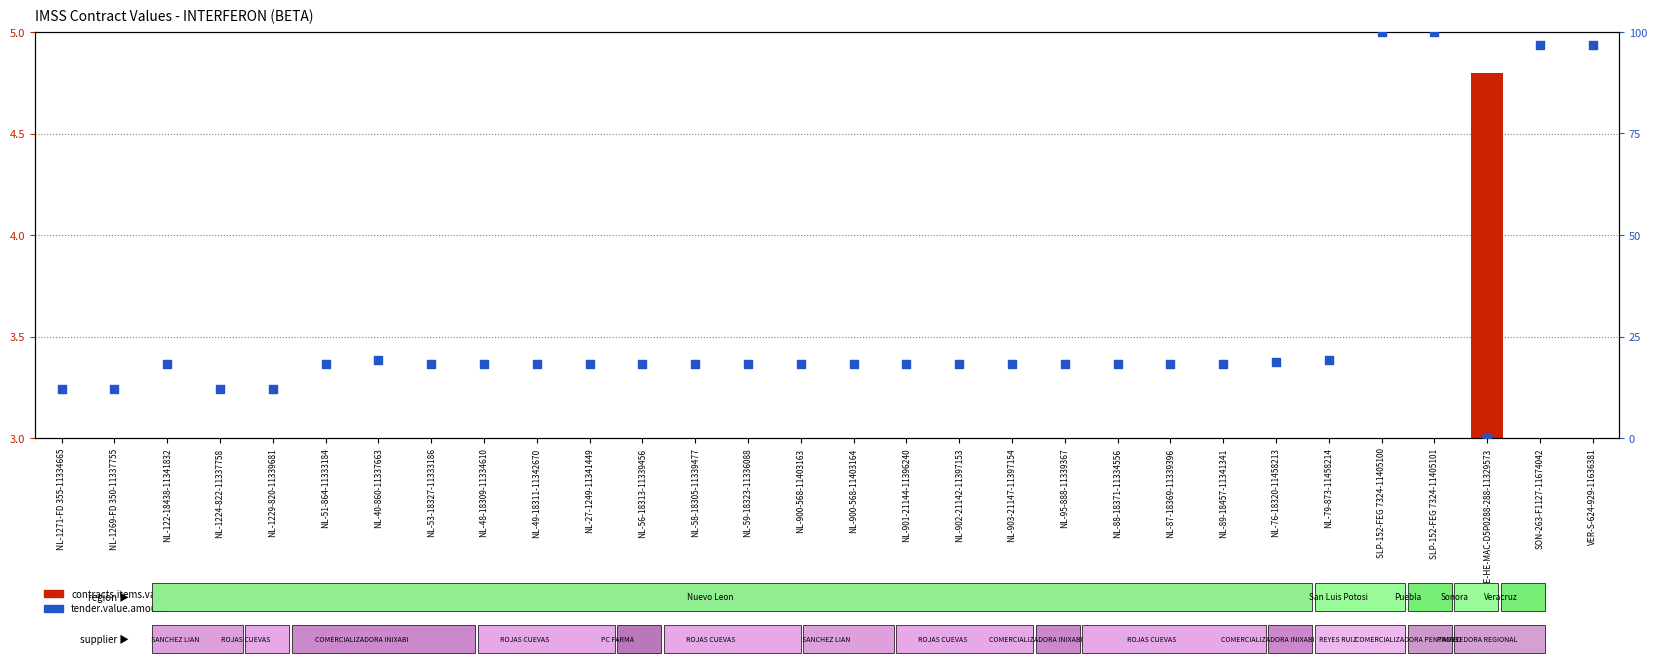

What are all the series names shown in the legend?

contracts.items.valueMxIMSS, tender.value.amount